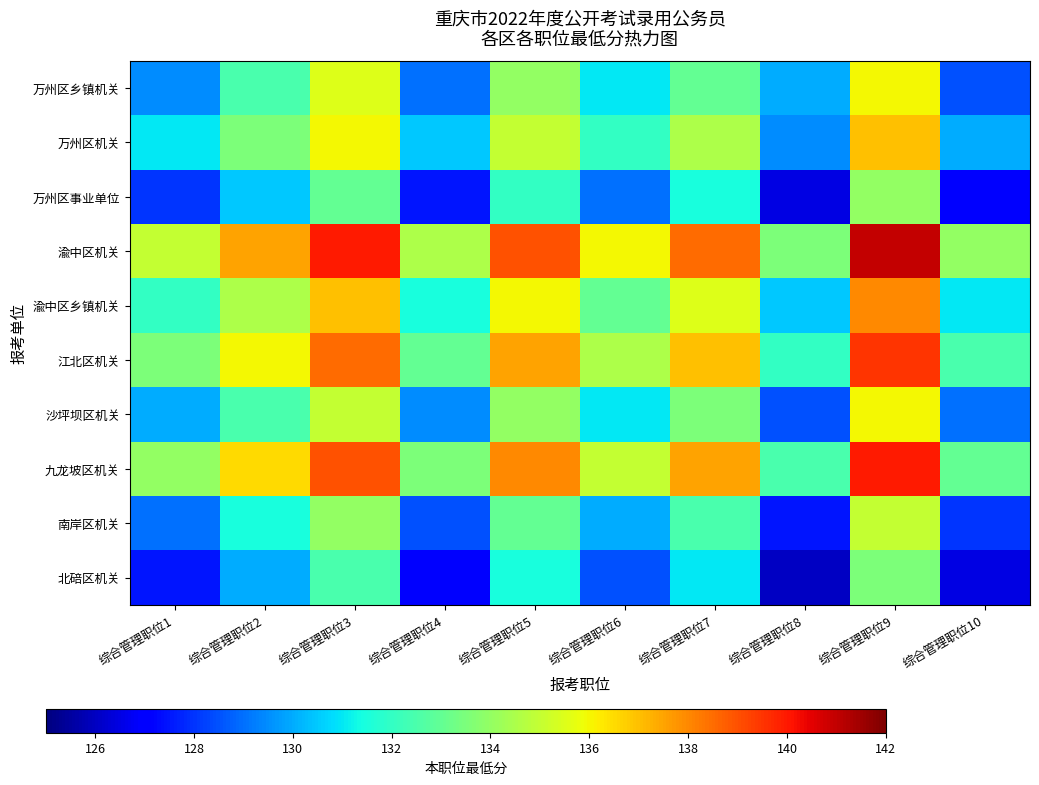

At which category does the chart reach its minimum across all series?

综合管理职位8